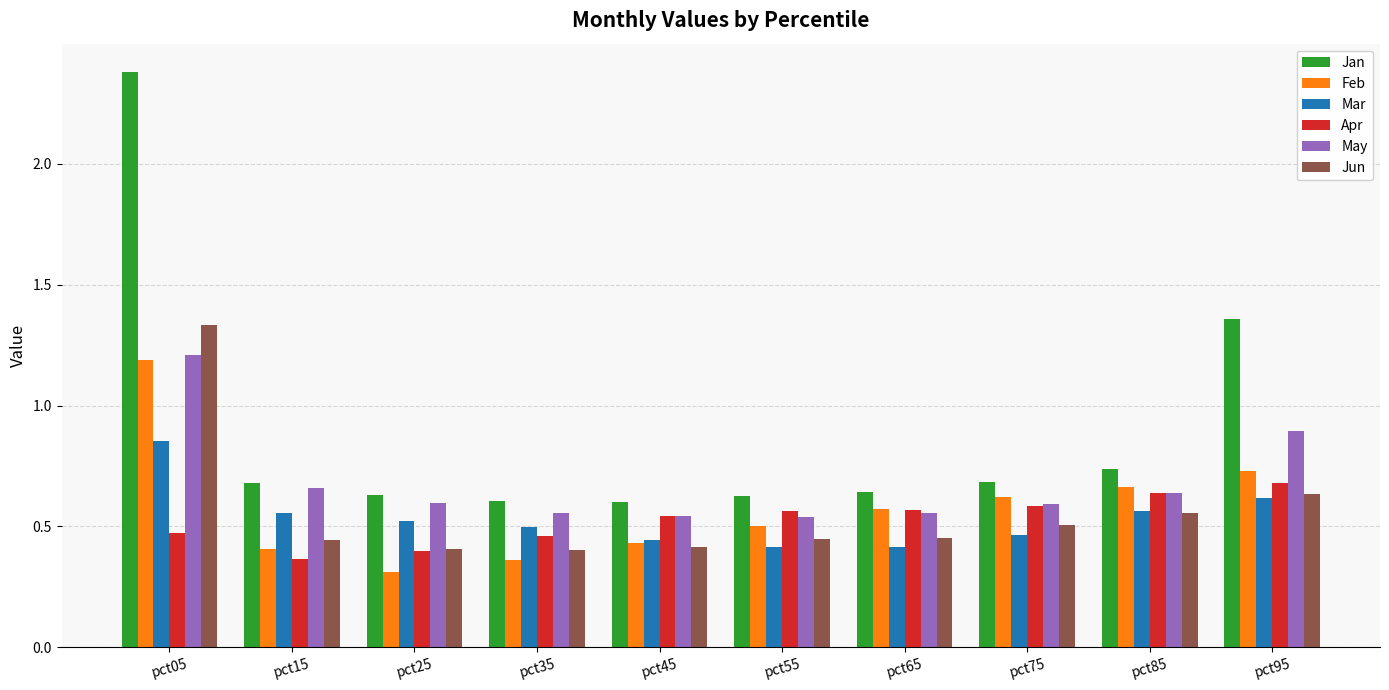

How many bars are there in total?

60